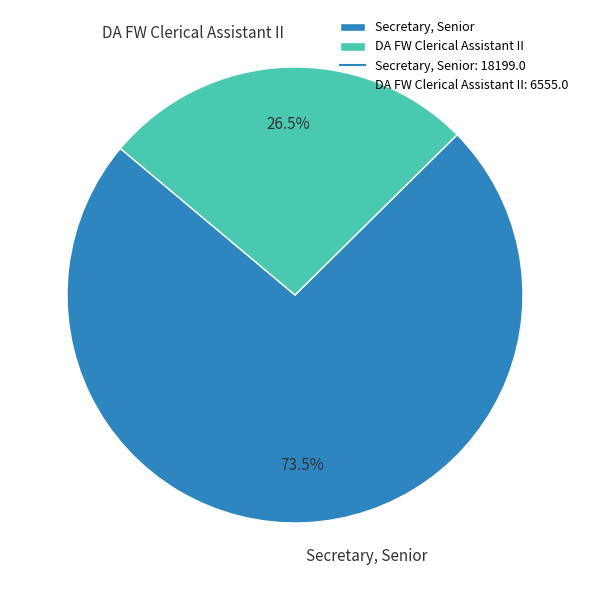

What portion of the pie excludes DA FW Clerical Assistant II?

73.5%